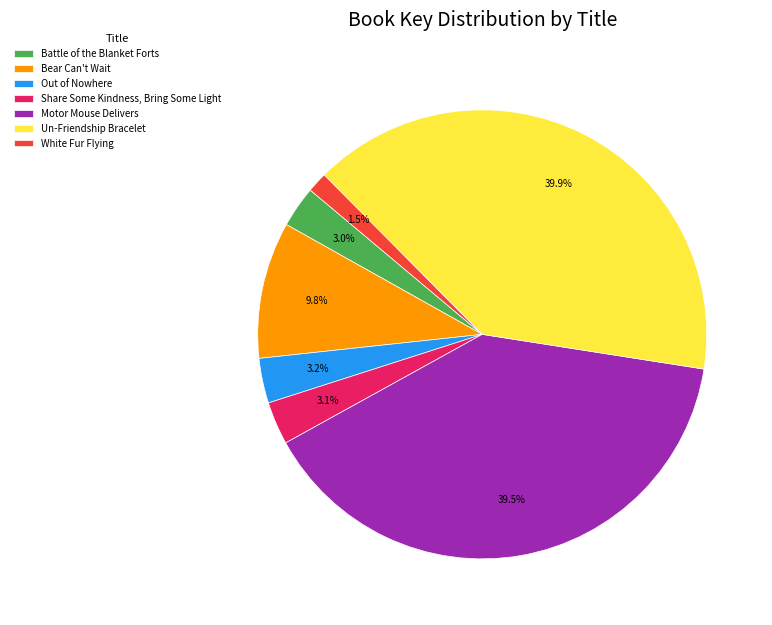

Which slice is the smallest?

White Fur Flying